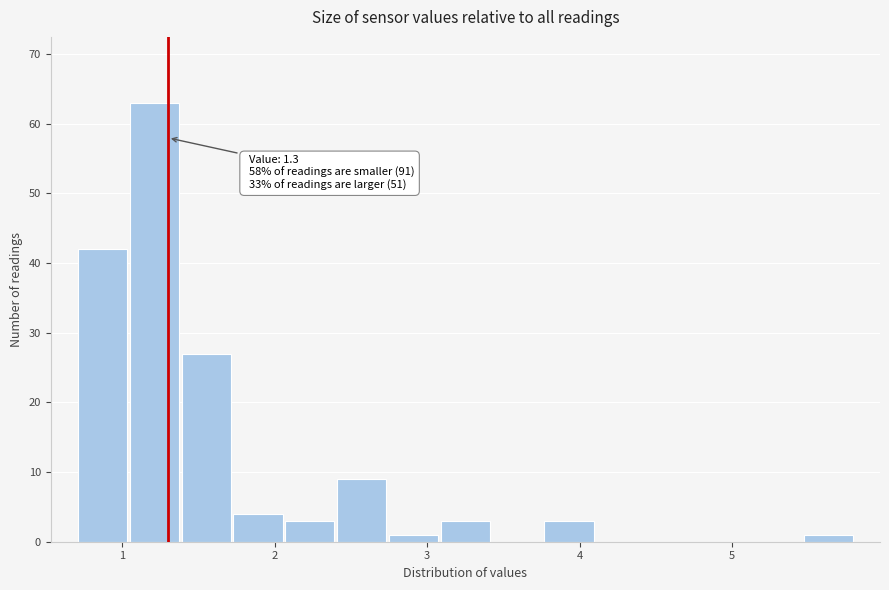

Read against the x-axis, roughly where is the centre of the tallest bar?

1.2